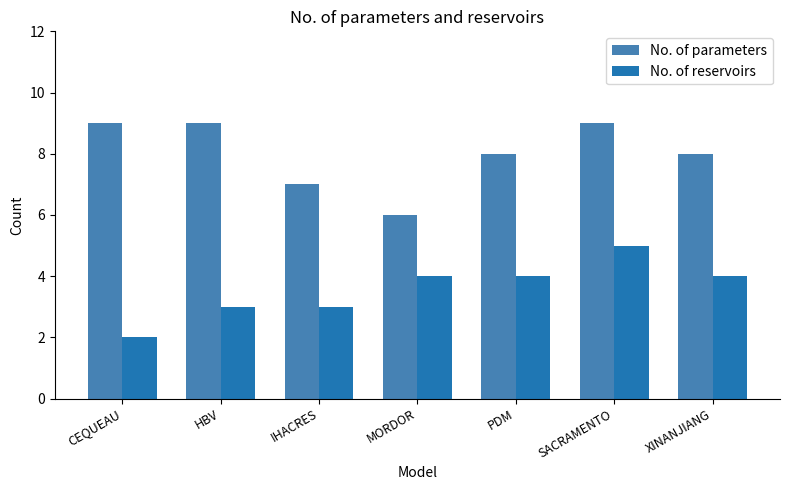

The value of No. of reservoirs at HBV is 3. True or false?

True